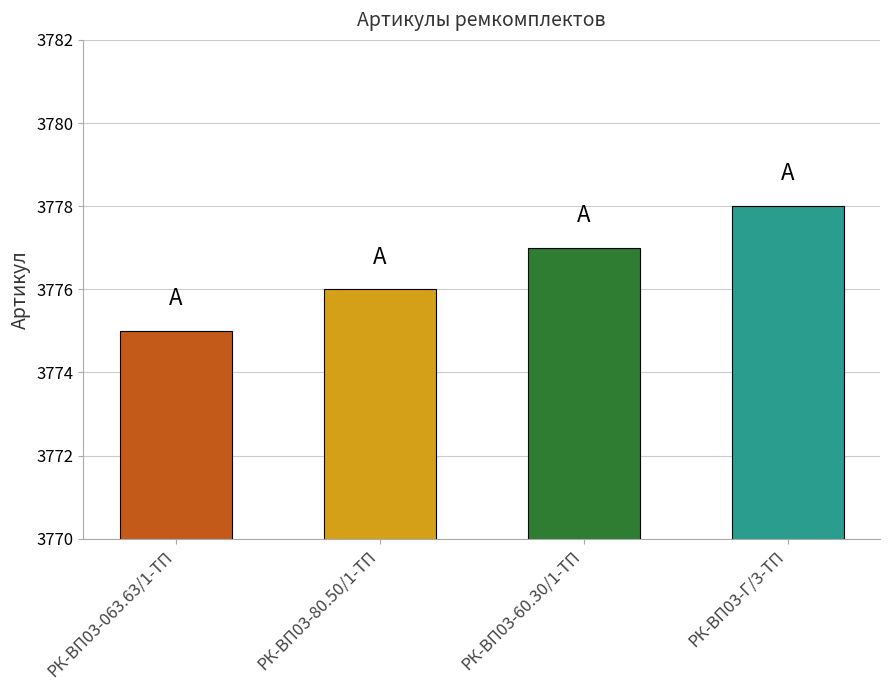

Reading left to right, list all the values displayed in this chart.

РК-ВП03-063.63/1-ТП=3775	РК-ВП03-80.50/1-ТП=3776	РК-ВП03-60.30/1-ТП=3777	РК-ВП03-Г/3-ТП=3778